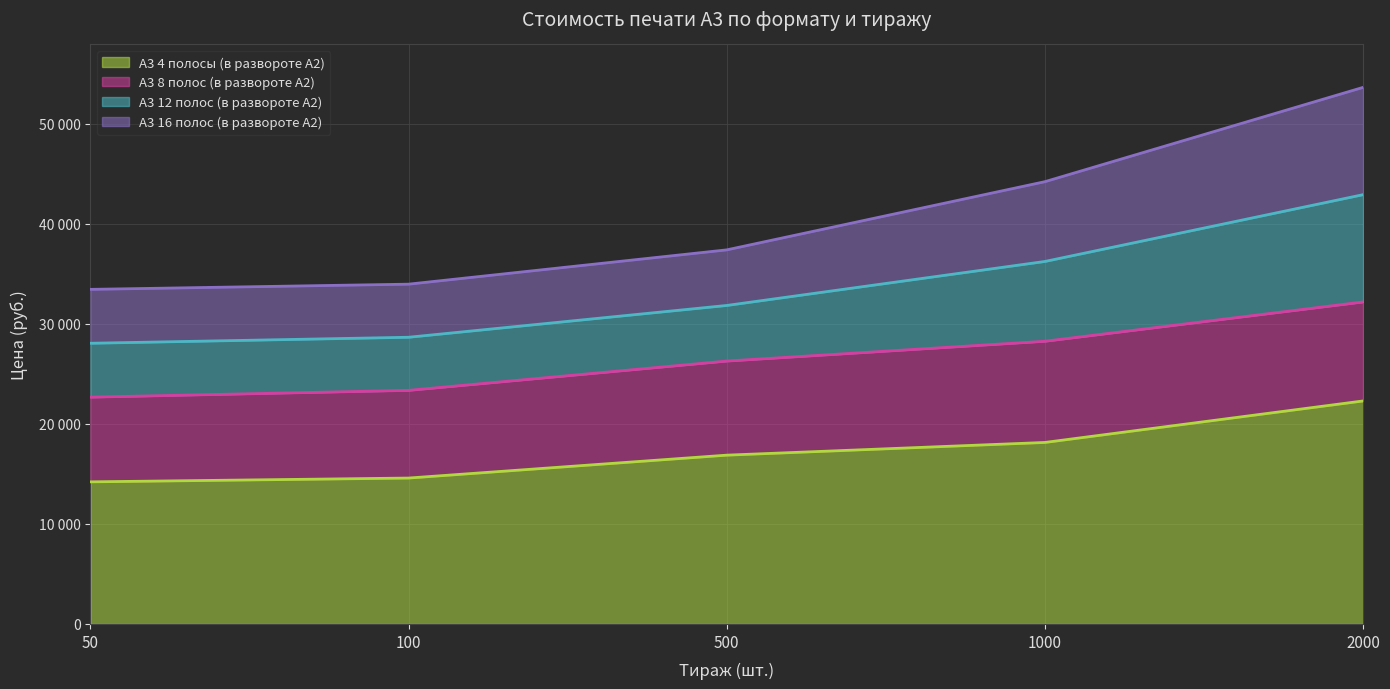

What is the smallest value displayed?

14210